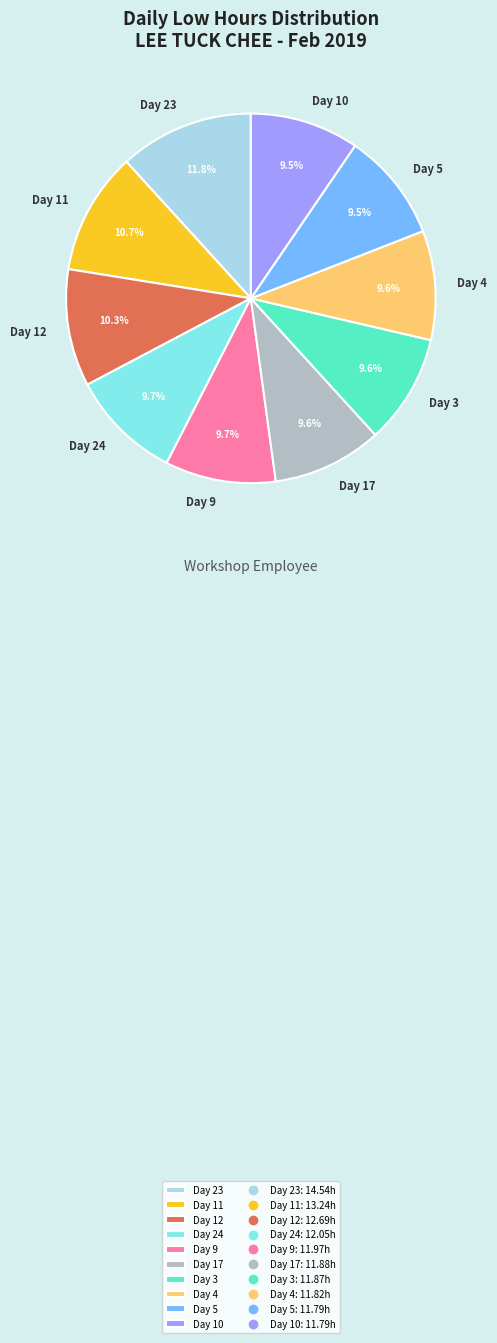

Do Day 5 and Day 24 together represent more than half of the pie?

No